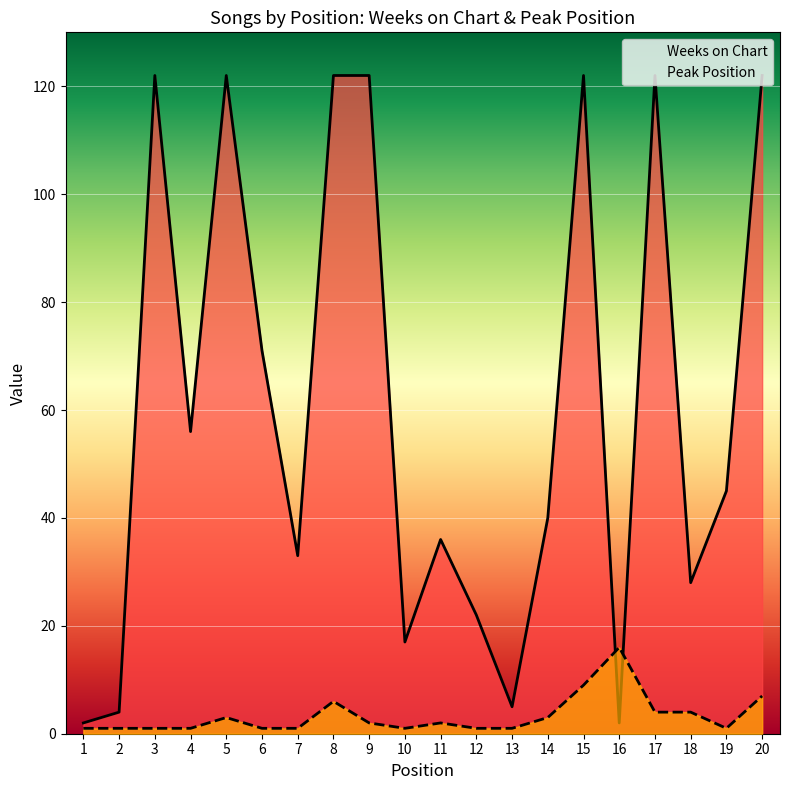

Reading left to right, list all the values displayed in this chart.

Weeks on Chart: 1=2	2=4	3=122	4=56	5=122	6=71	7=33	8=122	9=122	10=17	11=36	12=22	13=5	14=40	15=122	16=2	17=122	18=28	19=45	20=122
Peak Position: 1=1	2=1	3=1	4=1	5=3	6=1	7=1	8=6	9=2	10=1	11=2	12=1	13=1	14=3	15=9	16=16	17=4	18=4	19=1	20=7